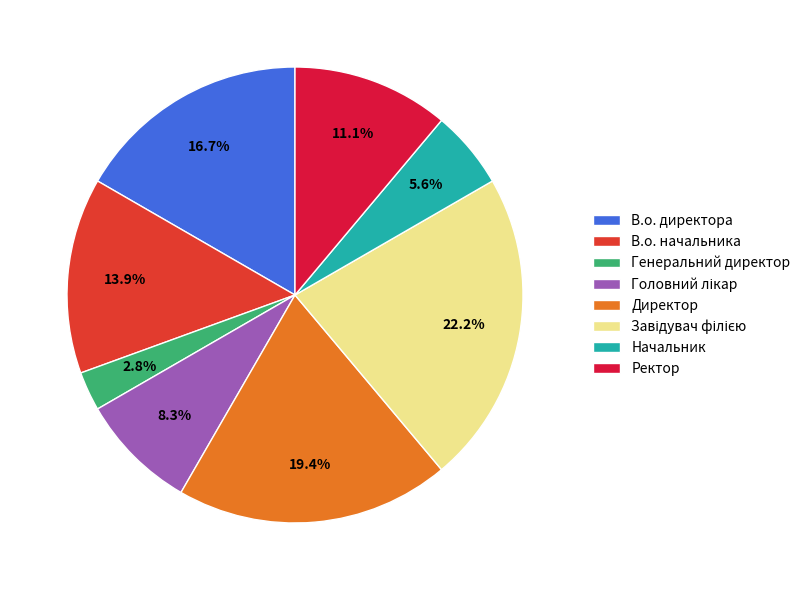

Count the number of slices in the pie.

8